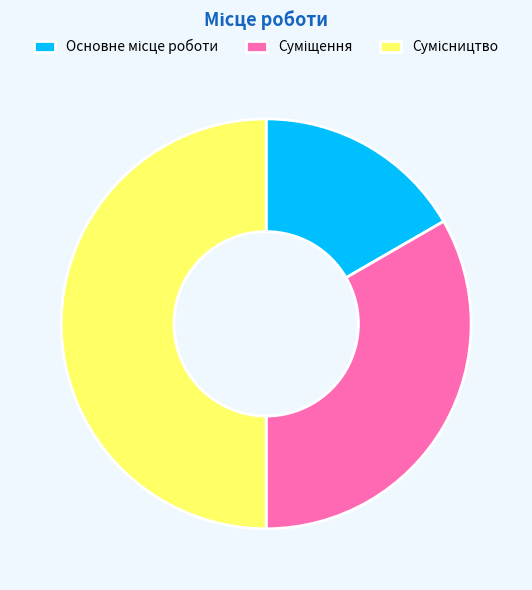

How many segments does this pie chart have?

3